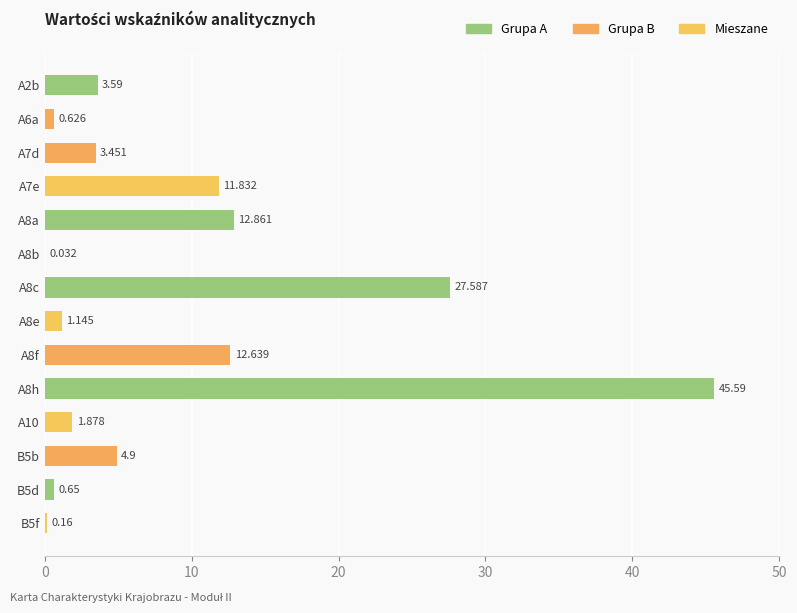

Where is the data nearest to the value 22?

A8c